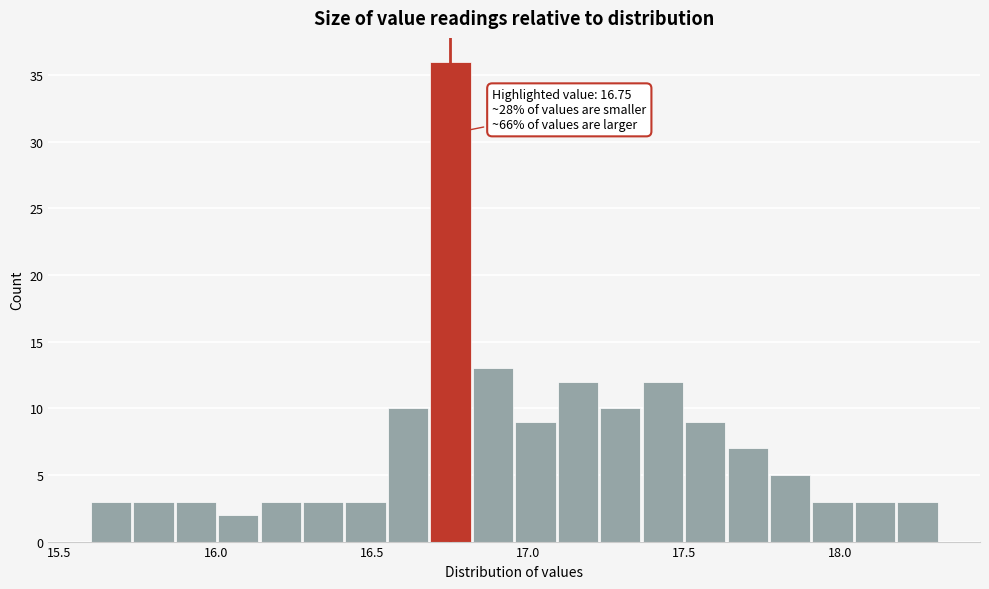

Around what value on the x-axis is the tallest bar? Give the approximate position of its centre, as read against the axis.

16.75